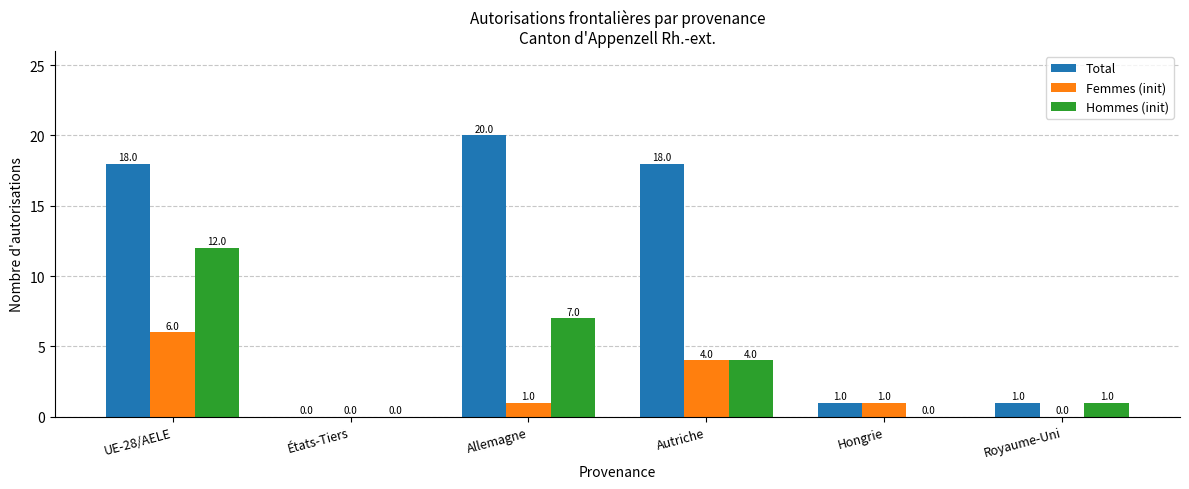

At which label is Femmes (init) closest to 3?

Autriche